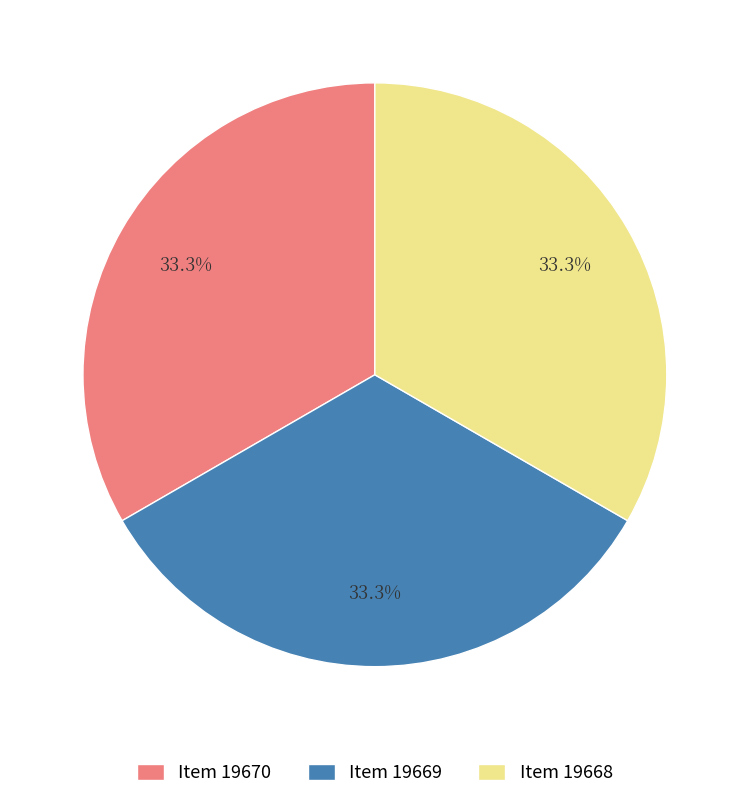

Does any single category account for the majority?

No